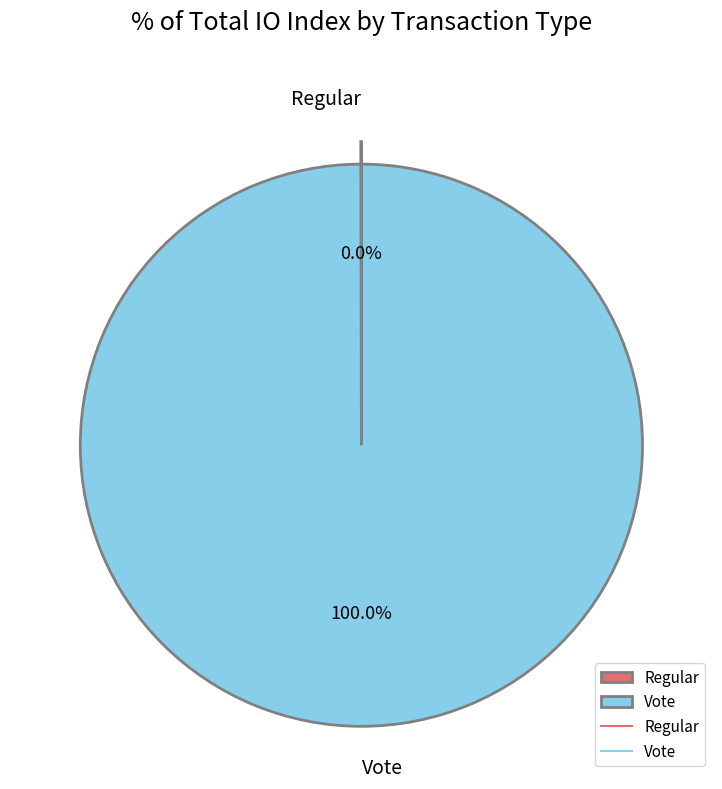

Does Vote account for over 50% of the chart?

Yes